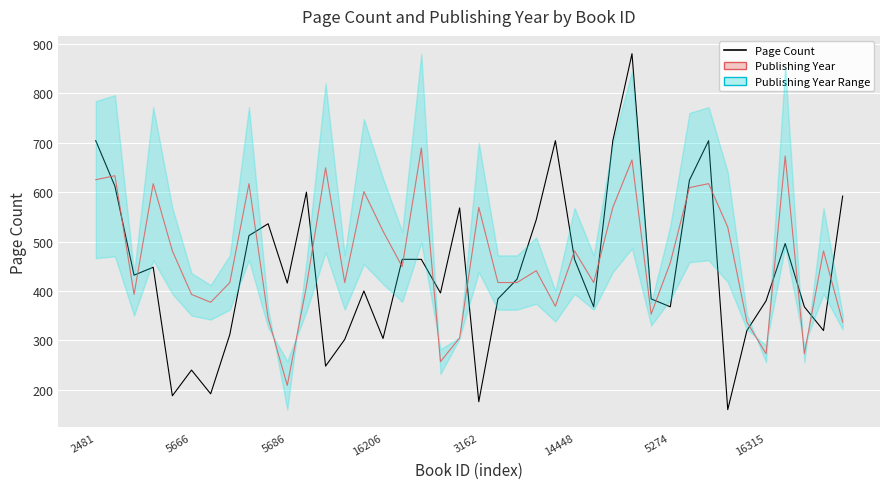

Which category has the highest value across all series?

17